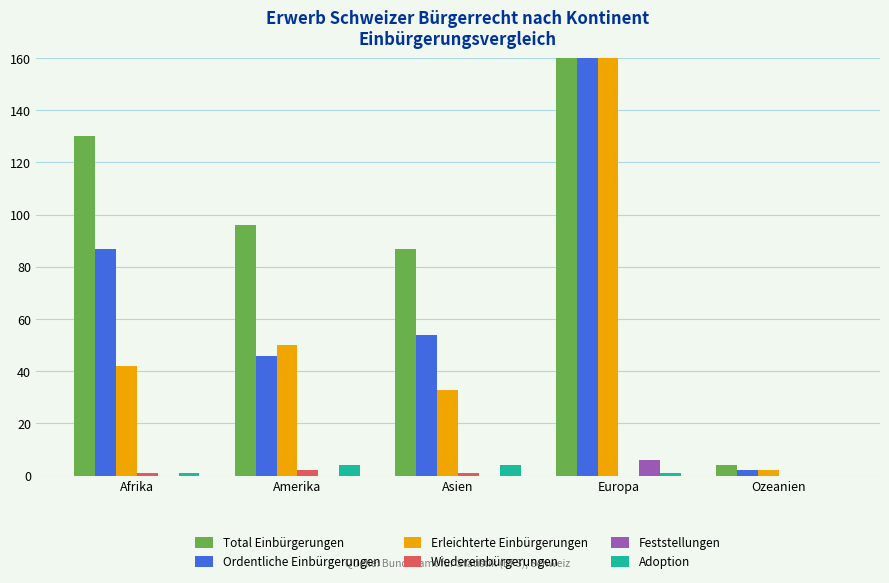

How many bars are there in total?

30